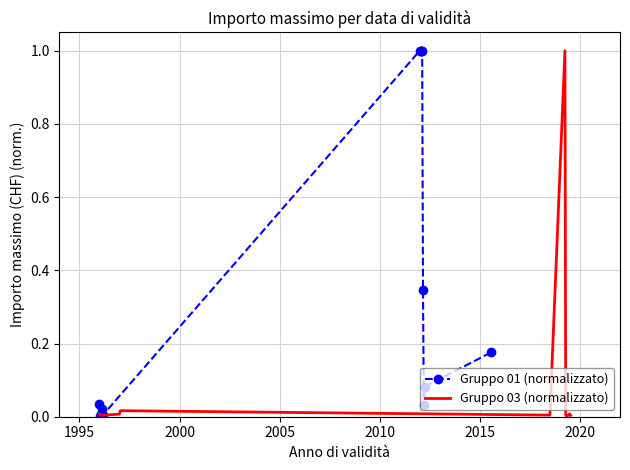

True or false: Gruppo 01 (normalizzato) has more than 1 points higher than both neighbors.

False